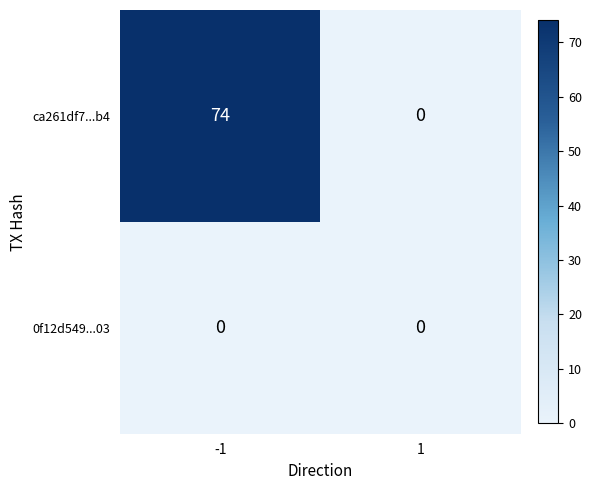

List the series in order of their overall mean, highest first.

ca261df7...b4, 0f12d549...03